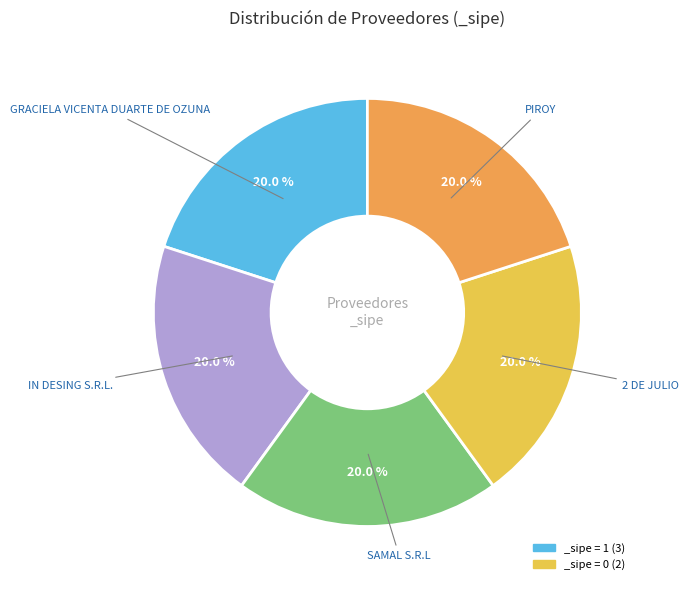

Is there any slice that represents more than half of the pie?

No